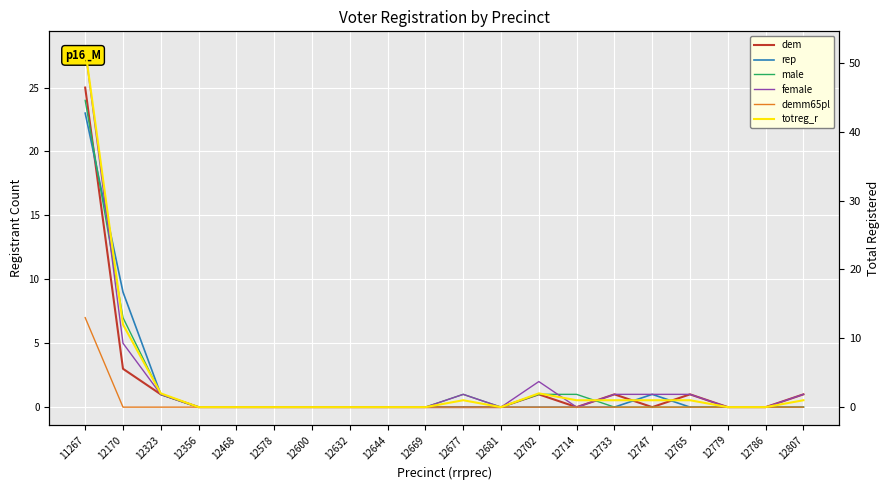

What are all the series names shown in the legend?

dem, rep, male, female, demm65pl, totreg_r